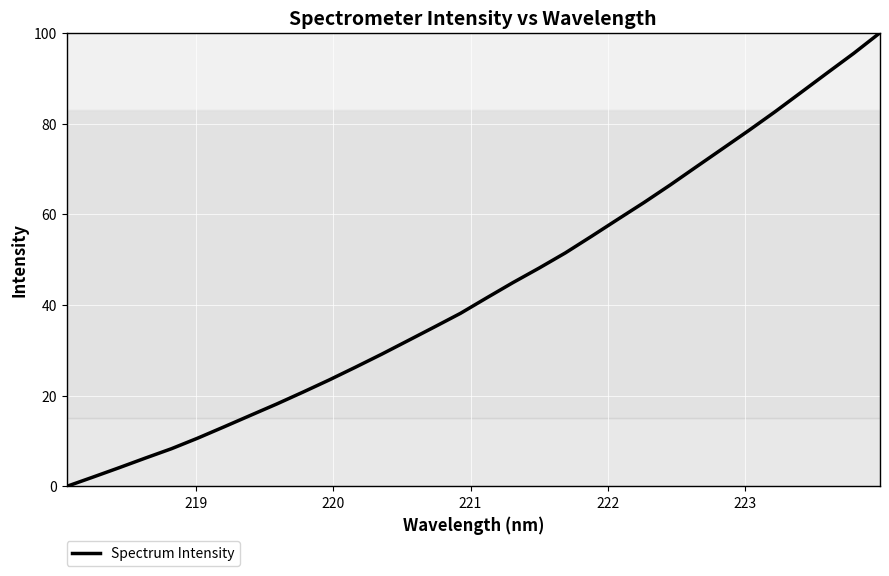

What is the maximum value shown in the chart?

100.0